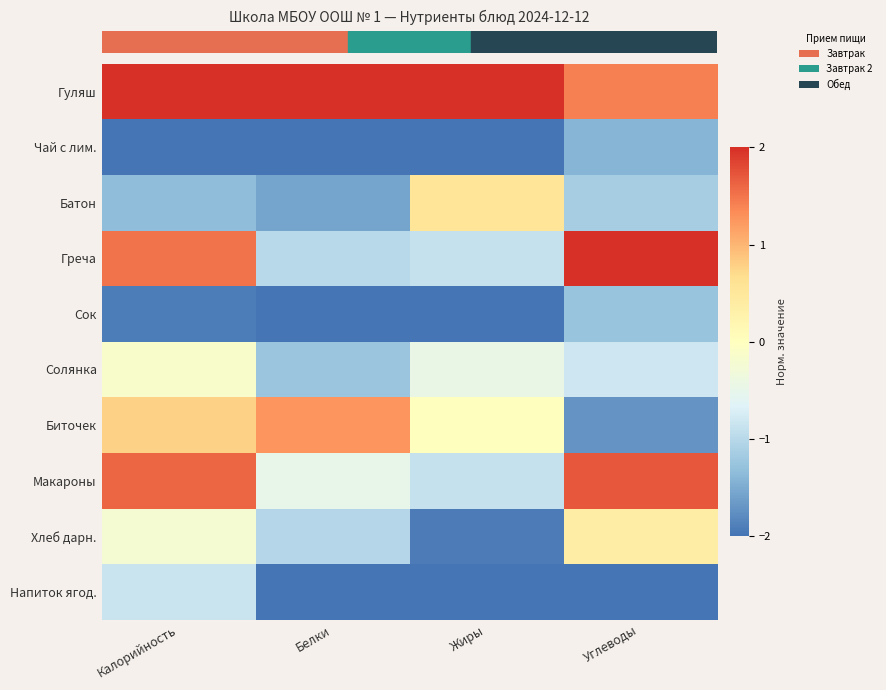

Which series has the largest total across all categories?

row_0